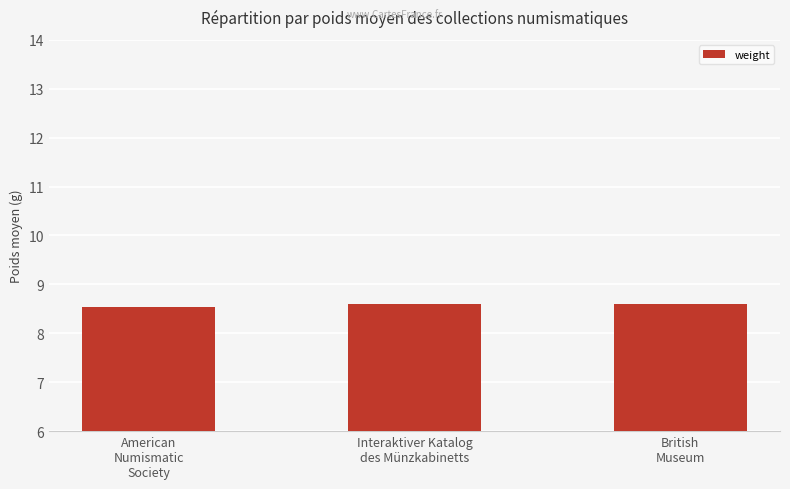

How many bars are there in total?

3